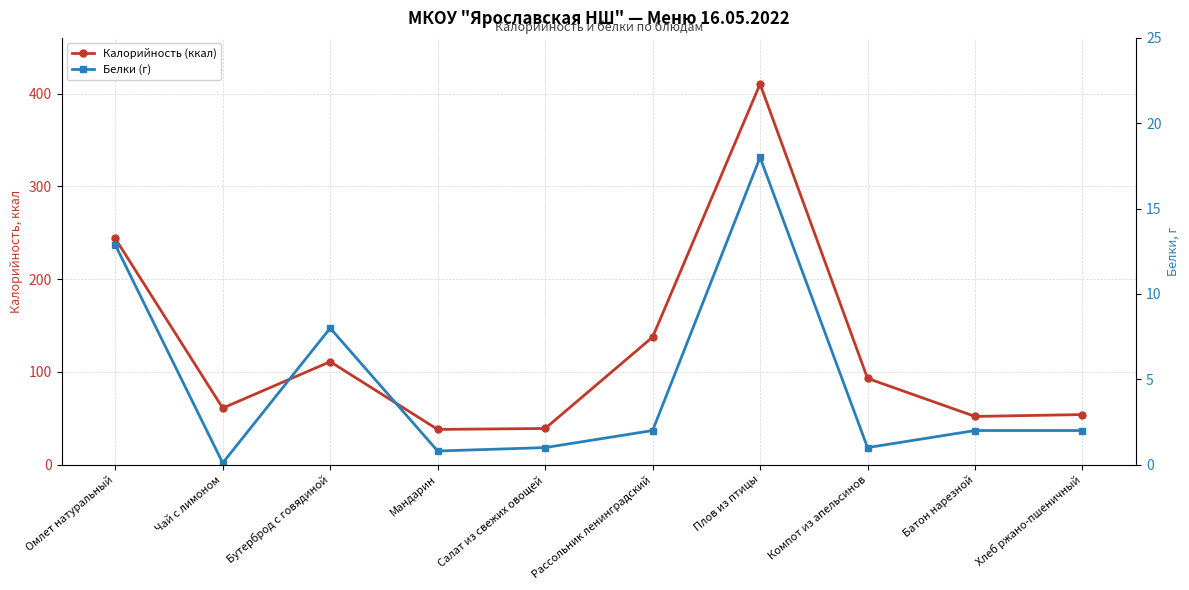

True or false: Белки (г) and Калорийность (ккал) cross at least once.

False